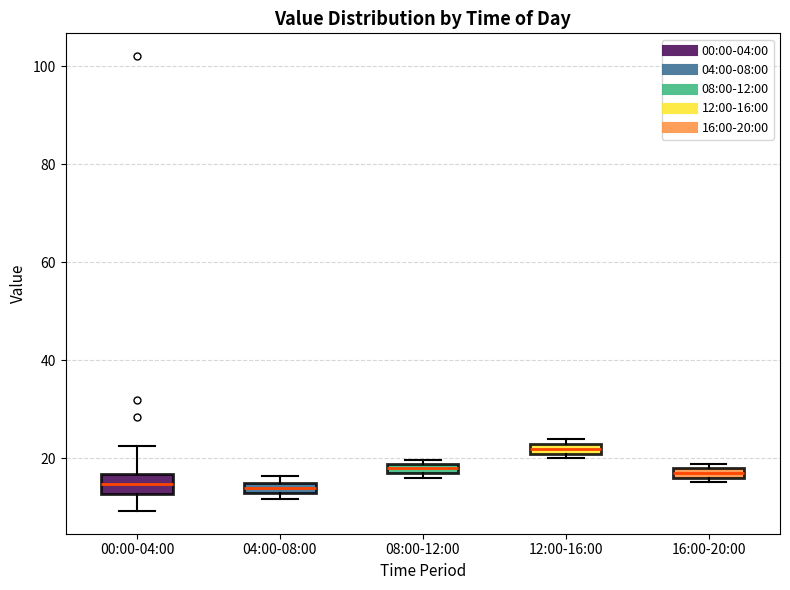

Where is the lower edge of the box for 04:00-08:00 on the y-axis? The values are not printed on the chart, so give them approximately, as read against the axis.

12